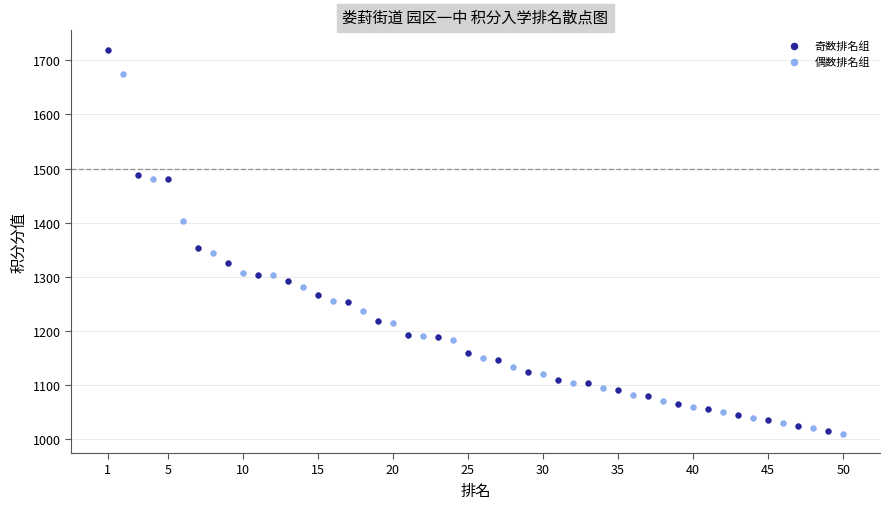

Which series contains the highest Y value?

奇数排名组